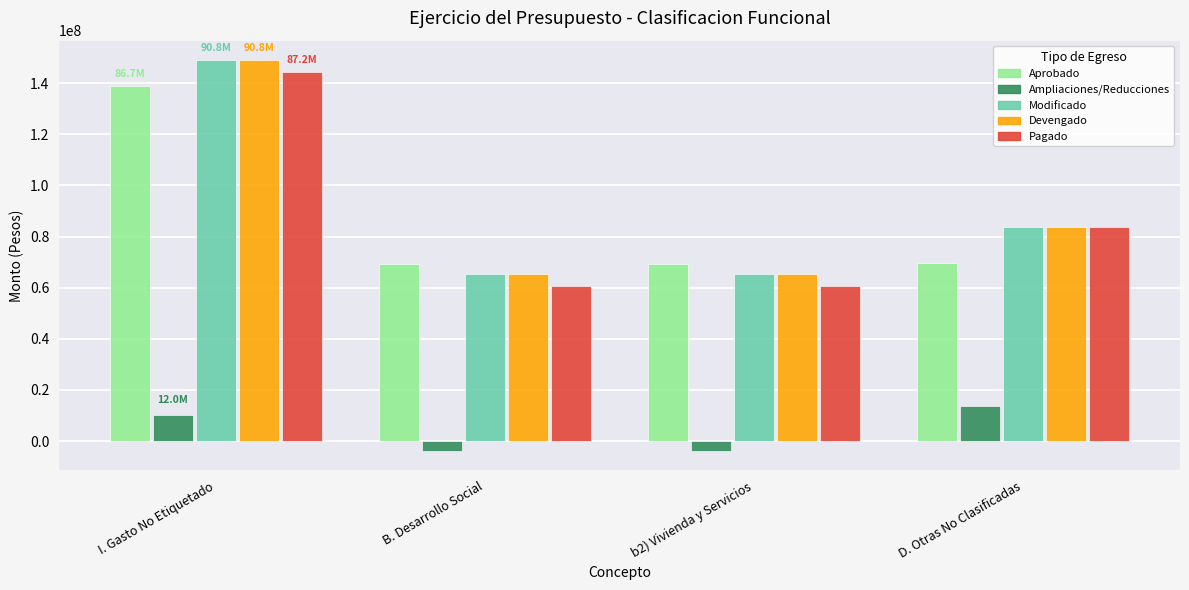

What is the sum of all Modificado values?

363077328.7